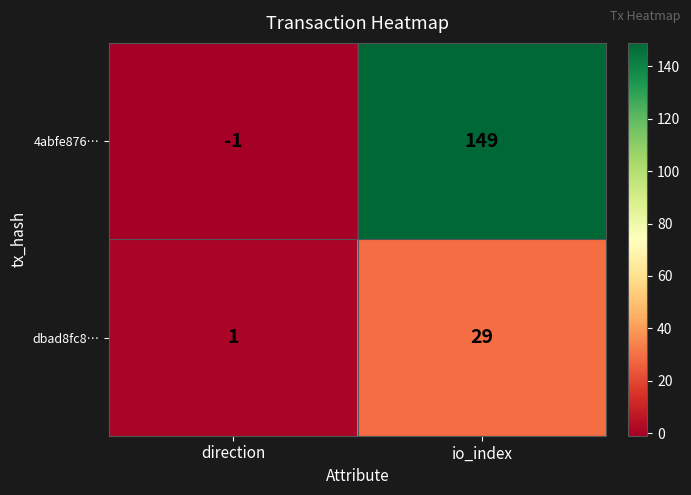

At which label is dbad8fc8… closest to 15?

direction